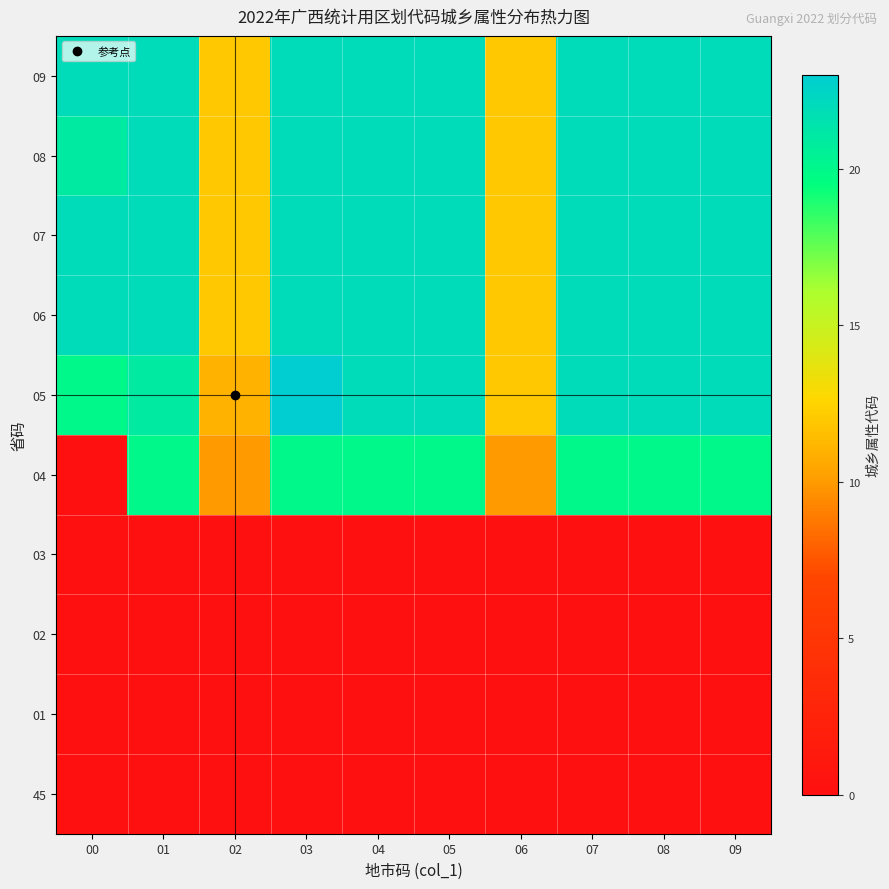

Between 00 and 04, which is larger?

00